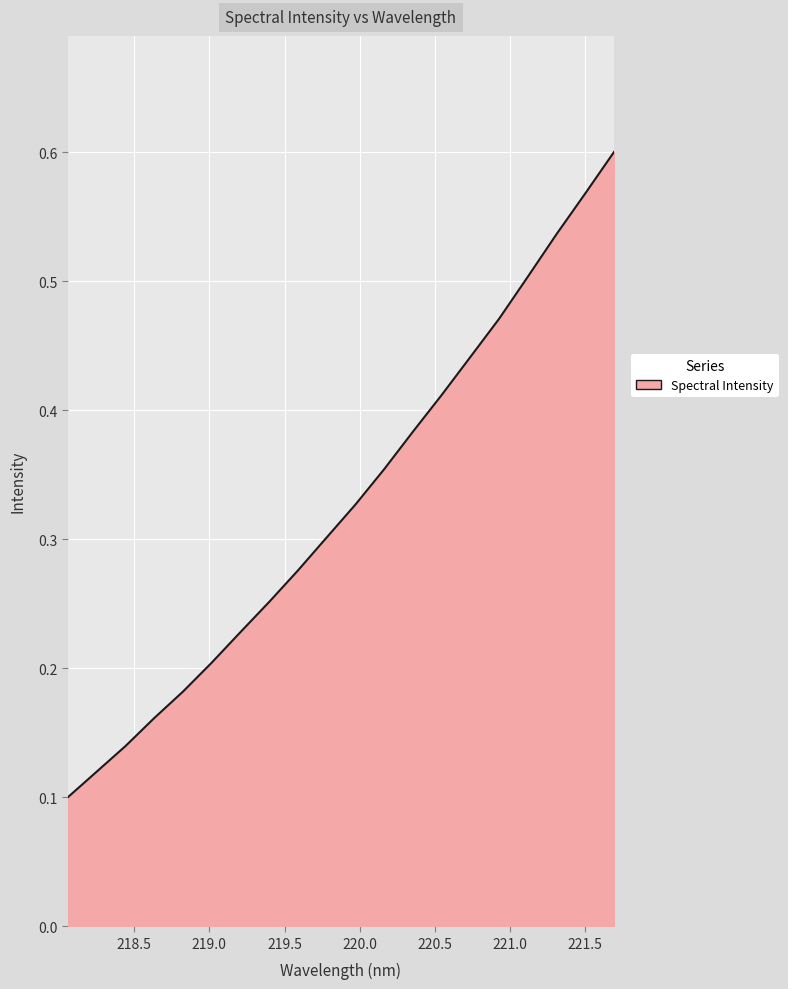

Does the chart have visible grid lines?

Yes